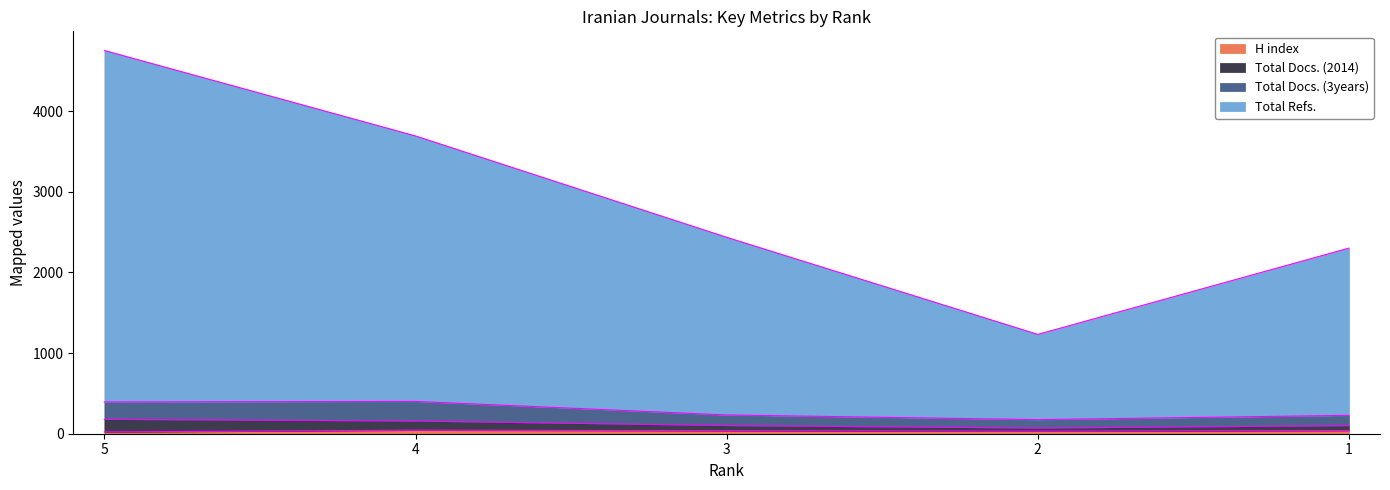

True or false: H index and Total Docs. (2014) intersect in this chart.

False